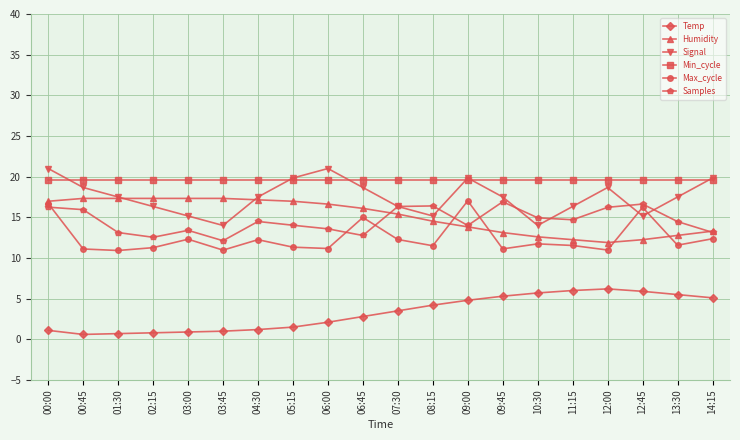

True or false: Humidity and Temp intersect in this chart.

False